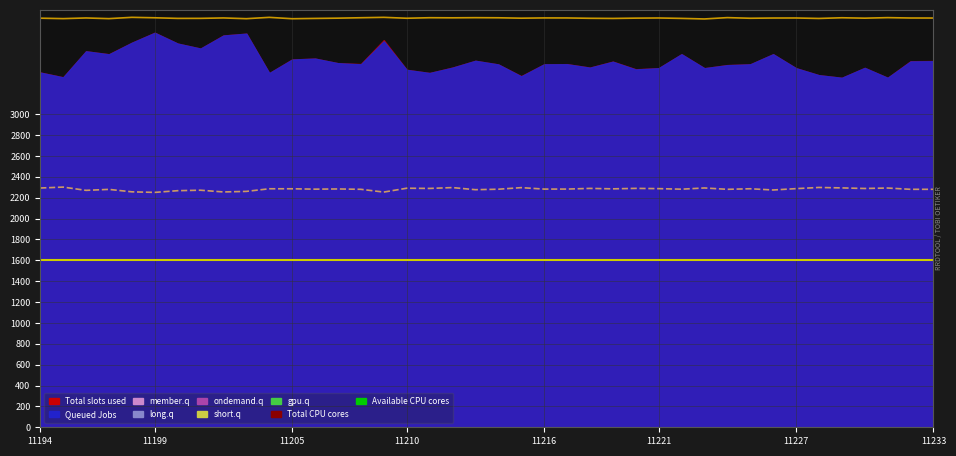

Which series has the largest total across all categories?

Total CPU cores